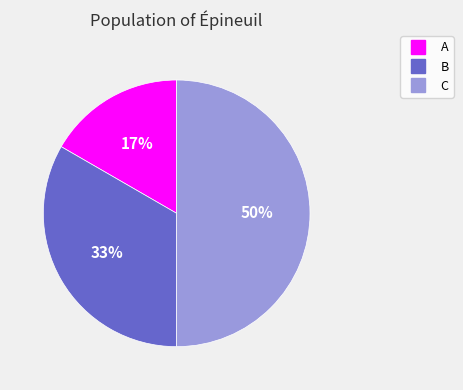

Does A account for over 50% of the chart?

No